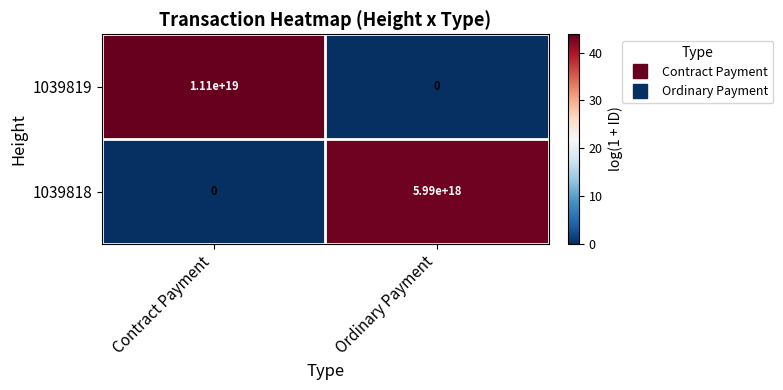

Which series has the largest total across all categories?

1039819